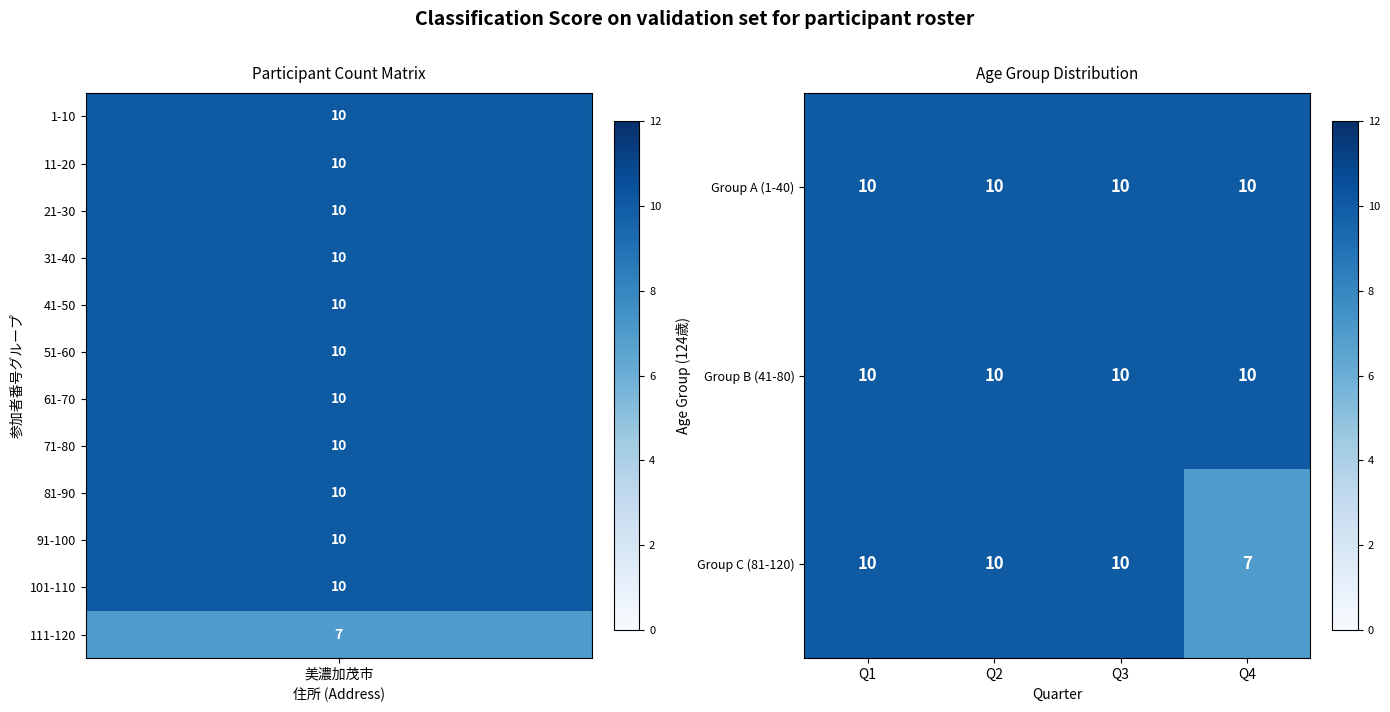

What is the highest value of the Group C (81-120) series?

10